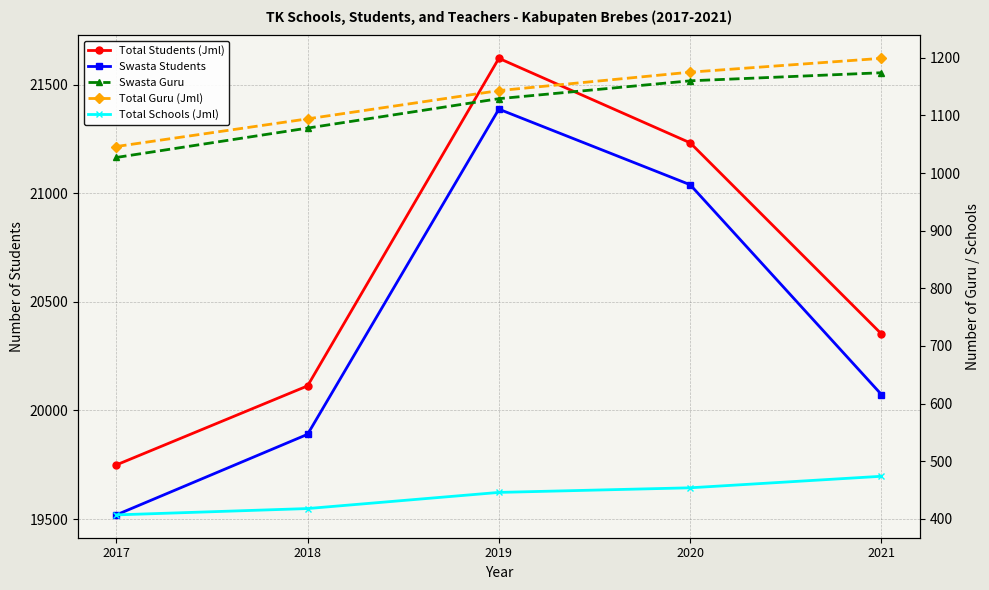

The Total Students (Jml) series shows 20352 at 2021. True or false?

True